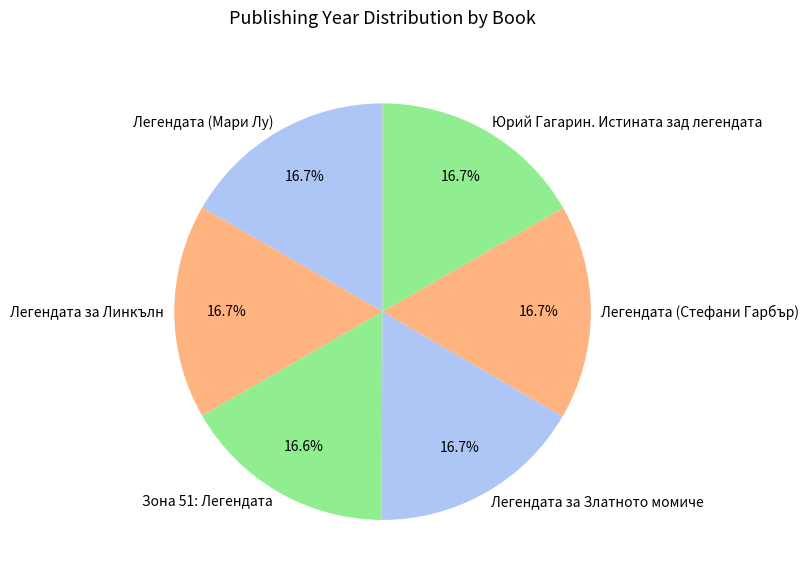

How many segments does this pie chart have?

6